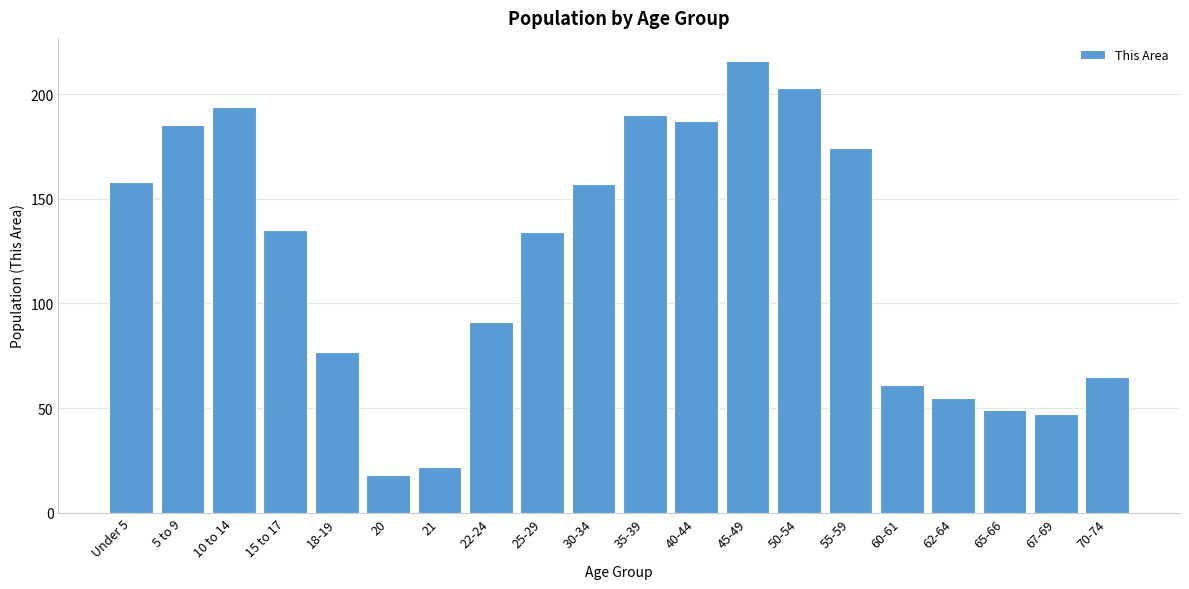

Reading left to right, extract all data points from this chart.

Under 5=158	5 to 9=185	10 to 14=194	15 to 17=135	18-19=77	20=18	21=22	22-24=91	25-29=134	30-34=157	35-39=190	40-44=187	45-49=216	50-54=203	55-59=174	60-61=61	62-64=55	65-66=49	67-69=47	70-74=65